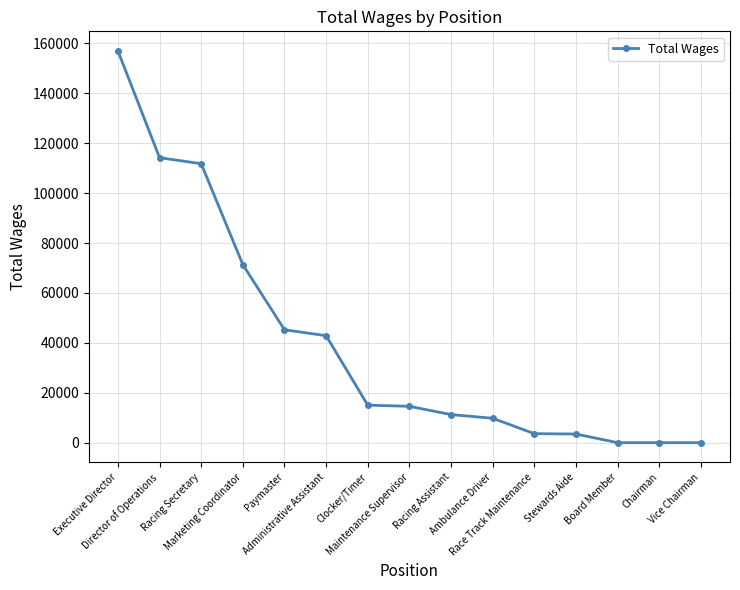

What is the greatest value displayed?

156996